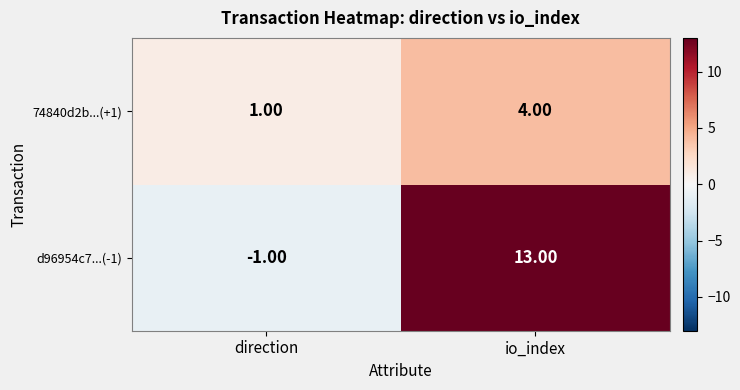

What is the total value across all series at io_index?

17